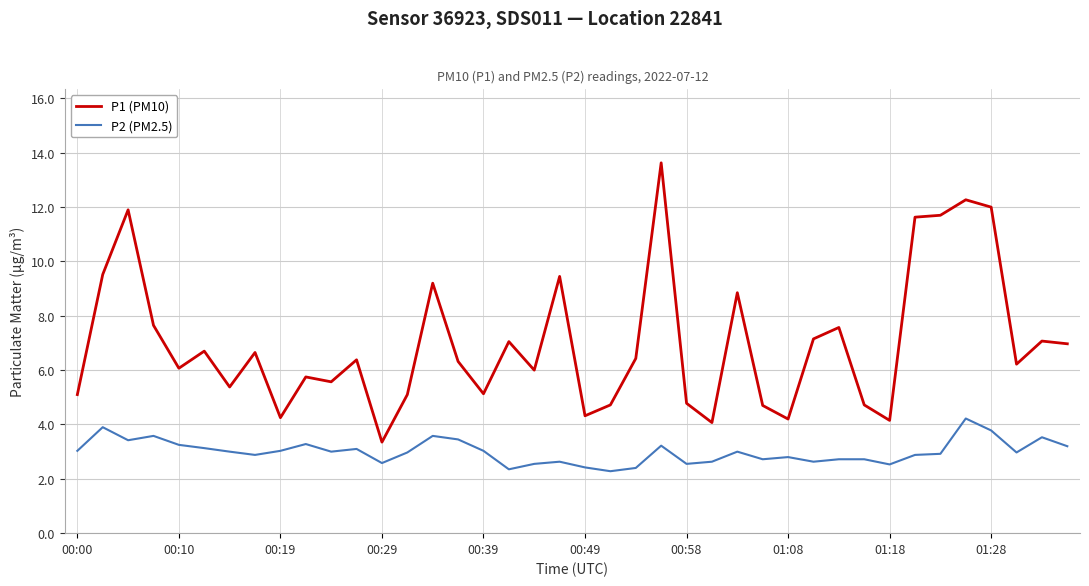

What is the difference between the maximum and minimum values in the P1 (PM10) series?

10.3